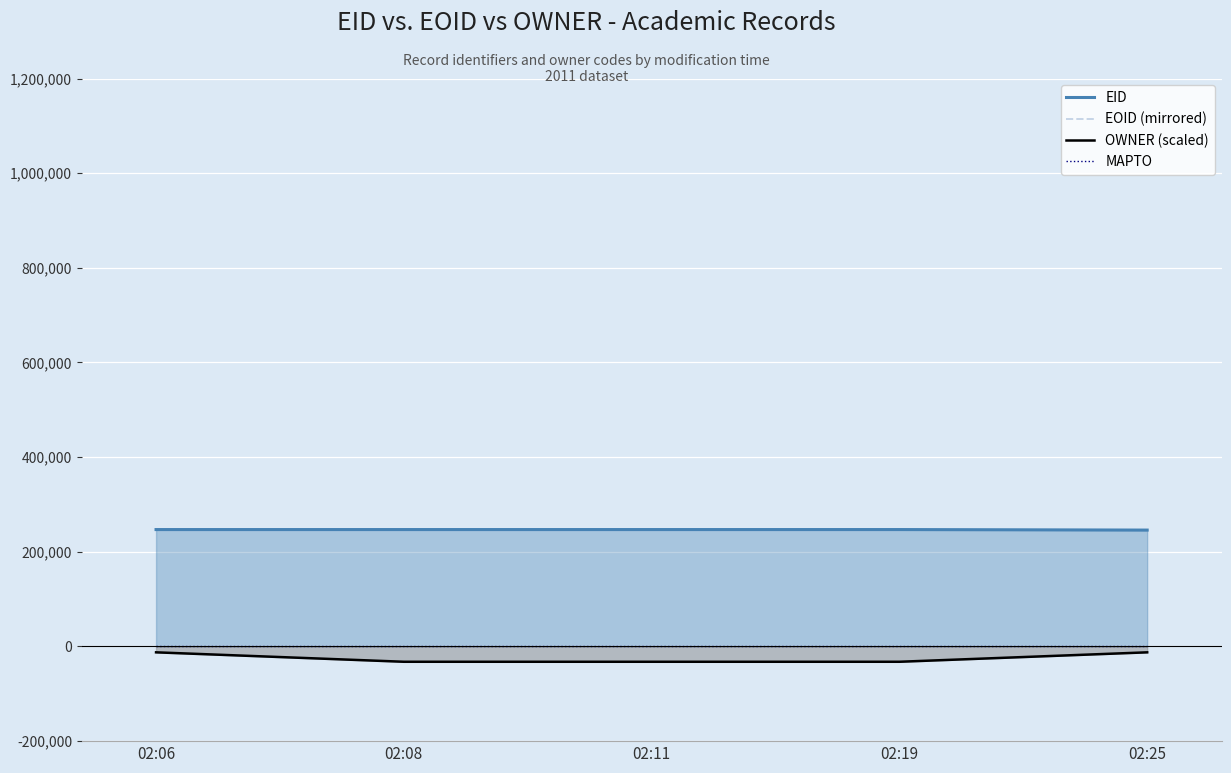

Which series has the widest spread of values?

OWNER (scaled)